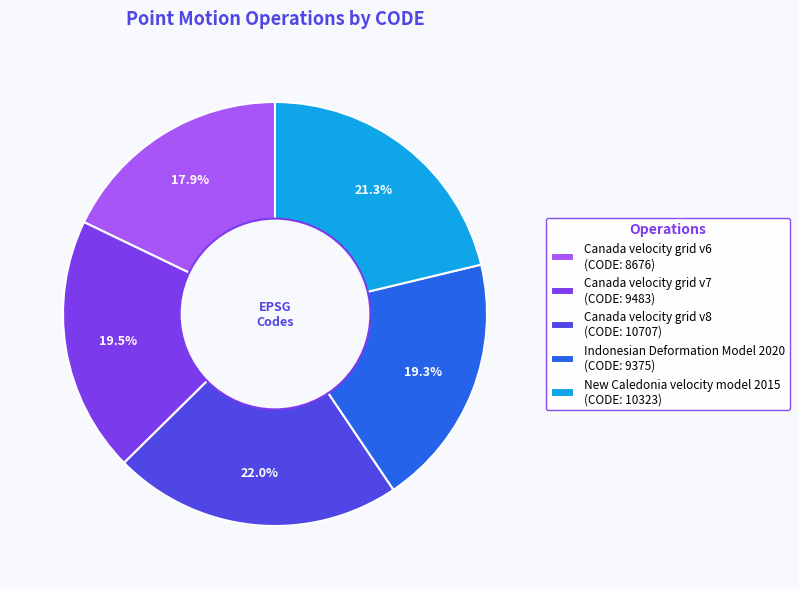

Combined, what portion of the pie is New Caledonia velocity model 2015 and Canada velocity grid v7?

40.8%